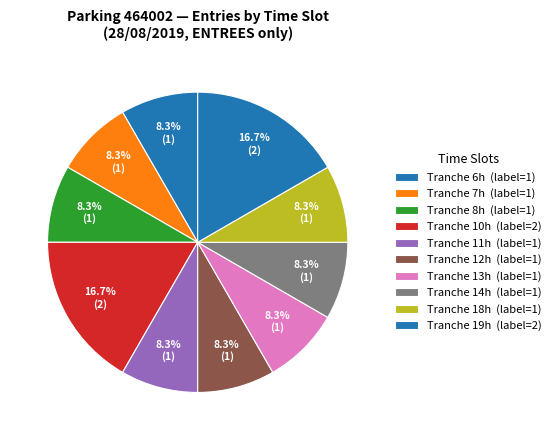

How many slices are in this pie chart?

10